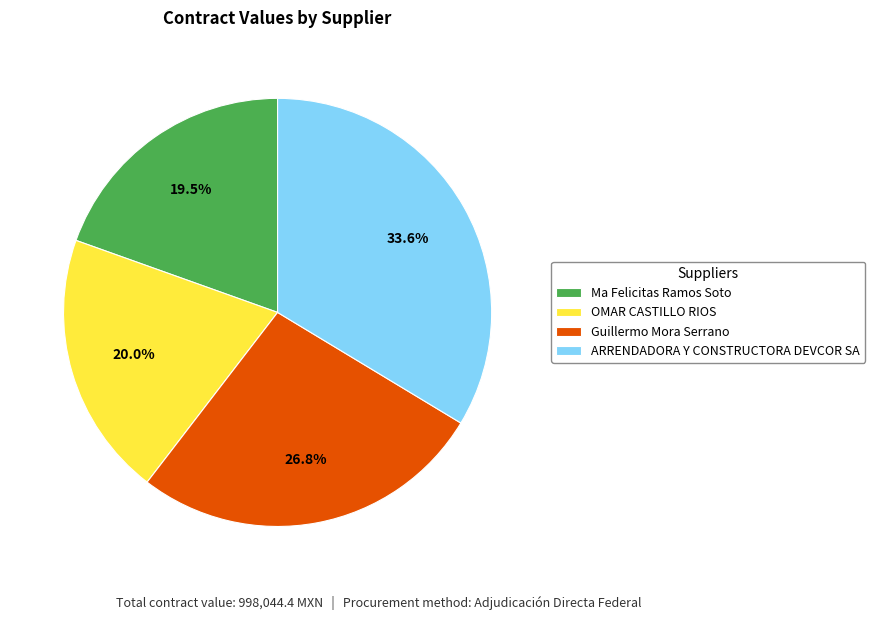

Which has a higher value, OMAR CASTILLO RIOS or Guillermo Mora Serrano?

Guillermo Mora Serrano